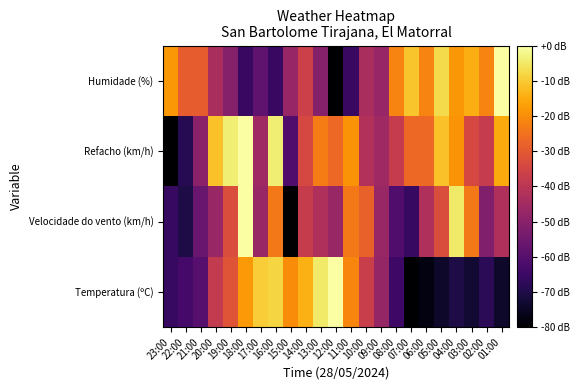

Reading right to left, list all the values displayed in this chart.

Temperatura (ºC): 01:00=-74.0	02:00=-68.1	03:00=-72.8	04:00=-70.4	05:00=-74.0	06:00=-77.6	07:00=-80.0	08:00=-64.5	09:00=-47.8	10:00=-37.0	11:00=-21.5	12:00=0.0	13:00=-4.8	14:00=-14.3	15:00=-20.3	16:00=-8.4	17:00=-9.6	18:00=-17.9	19:00=-31.0	20:00=-38.2	21:00=-59.7	22:00=-63.3	23:00=-65.7
Velocidade do vento (km/h): 01:00=-42.4	02:00=-51.8	03:00=-23.5	04:00=-4.7	05:00=-32.9	06:00=-42.4	07:00=-65.9	08:00=-61.2	09:00=-47.1	10:00=-28.2	11:00=-23.5	12:00=-47.1	13:00=-42.4	14:00=-37.6	15:00=-80.0	16:00=-23.5	17:00=-47.1	18:00=0.0	19:00=-32.9	20:00=-47.1	21:00=-56.5	22:00=-70.6	23:00=-65.9
Refacho (km/h): 01:00=-15.2	02:00=-38.1	03:00=-34.3	04:00=-19.0	05:00=-11.4	06:00=-26.7	07:00=-26.7	08:00=-38.1	09:00=-45.7	10:00=-41.9	11:00=-19.0	12:00=-26.7	13:00=-22.9	14:00=-34.3	15:00=-61.0	16:00=-3.8	17:00=-45.7	18:00=0.0	19:00=-3.8	20:00=-11.4	21:00=-49.5	22:00=-68.6	23:00=-80.0
Humidade (%): 01:00=0.0	02:00=-21.8	03:00=-14.5	04:00=-18.2	05:00=-7.3	06:00=-21.8	07:00=-10.9	08:00=-21.8	09:00=-47.3	10:00=-43.6	11:00=-65.5	12:00=-80.0	13:00=-50.9	14:00=-36.4	15:00=-47.3	16:00=-65.5	17:00=-58.2	18:00=-65.5	19:00=-50.9	20:00=-43.6	21:00=-29.1	22:00=-29.1	23:00=-18.2